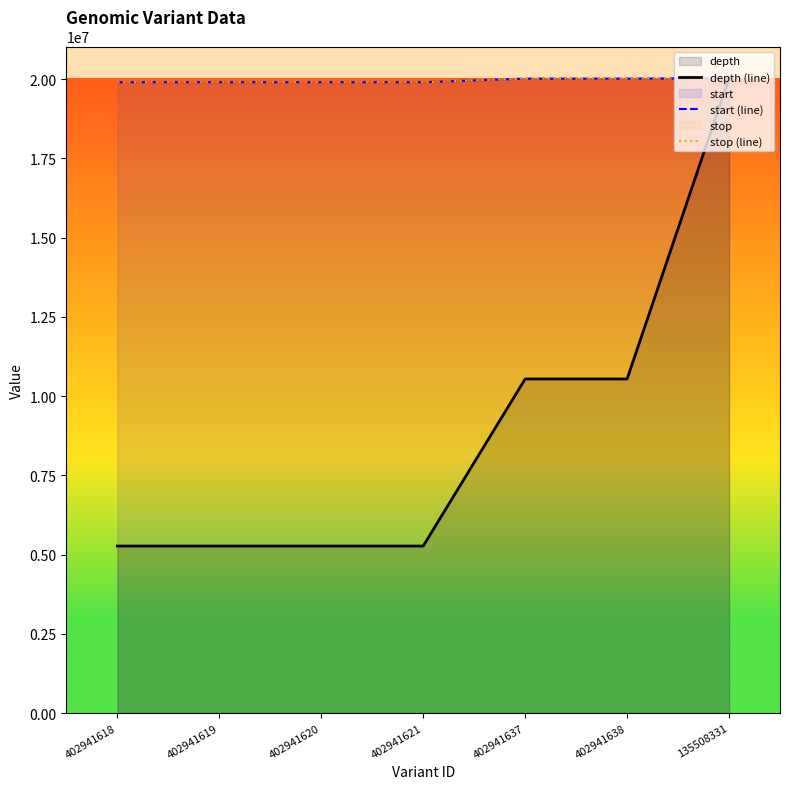

How many data points in stop (line) are above 19905319?

3